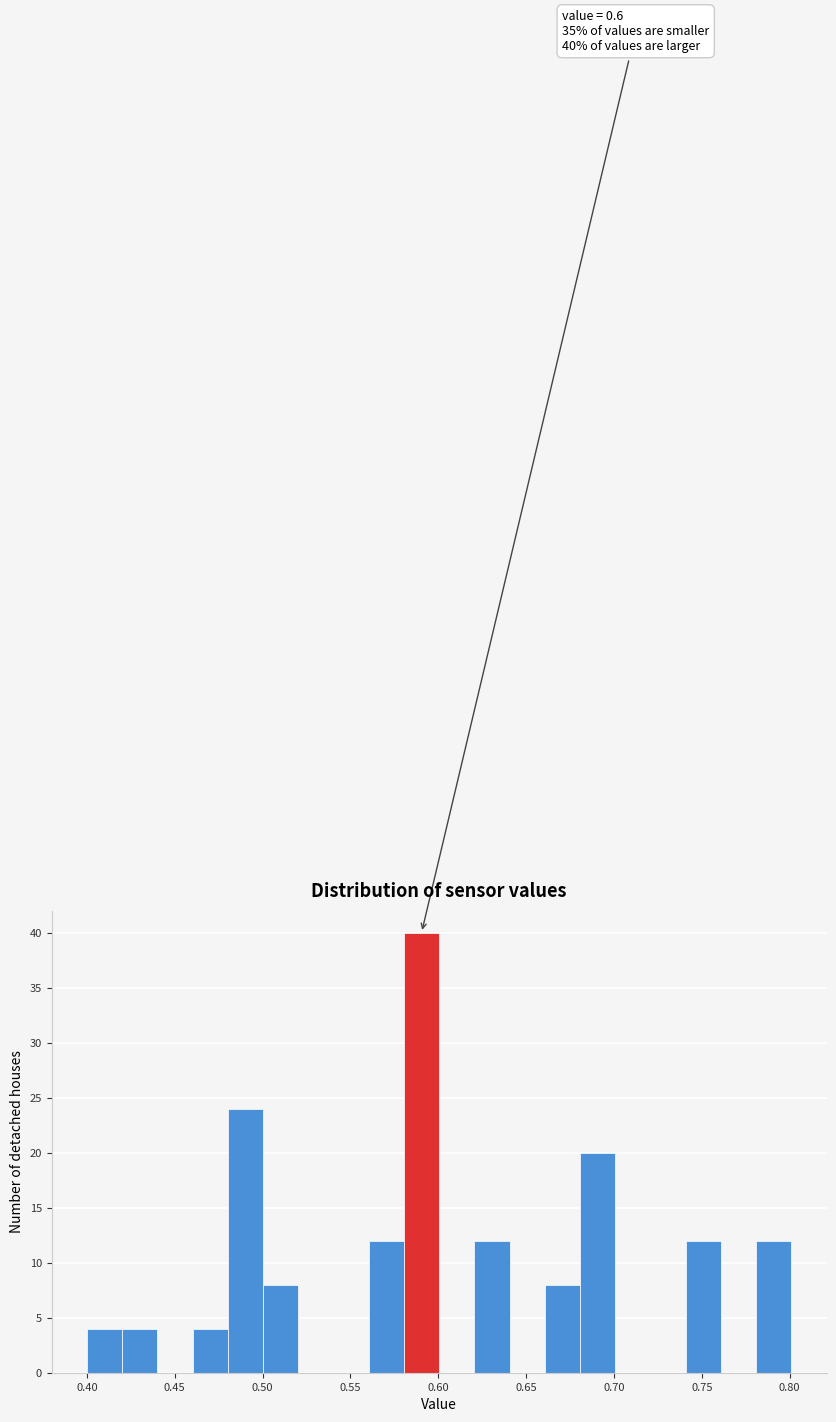

Over which range of the x-axis is the bar tallest?

0.58 to 0.60